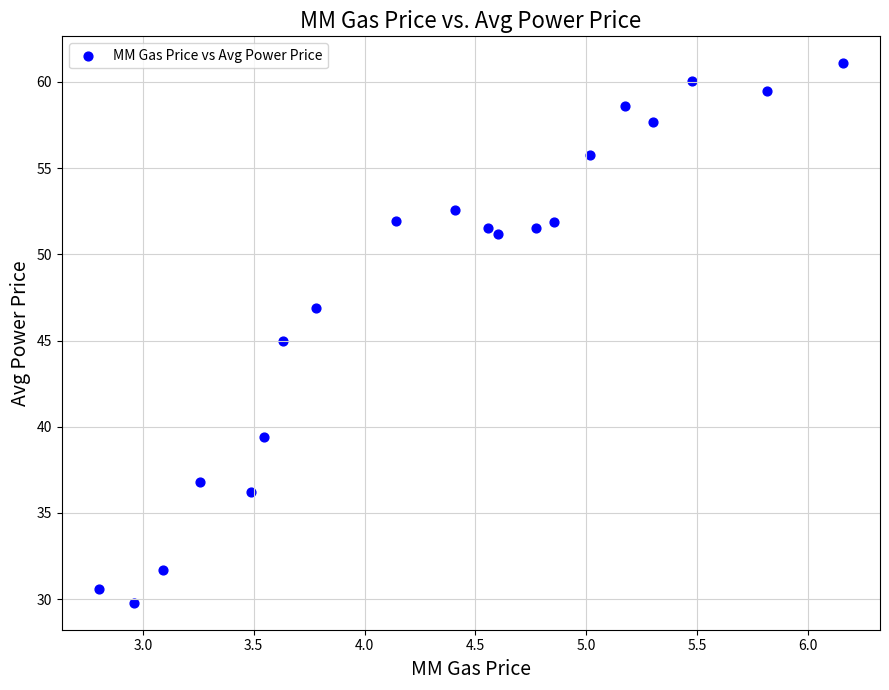

What is the range of Y values (max minus min)?

31.3